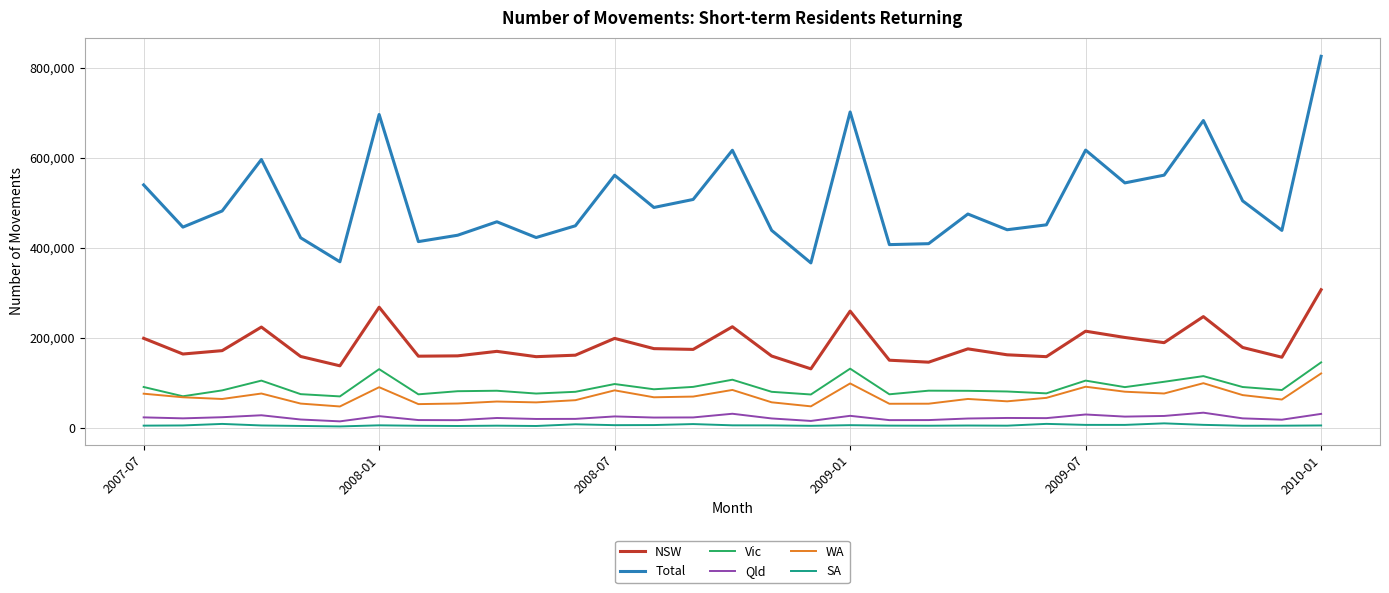

True or false: Qld has more than 1 points higher than both neighbors.

True